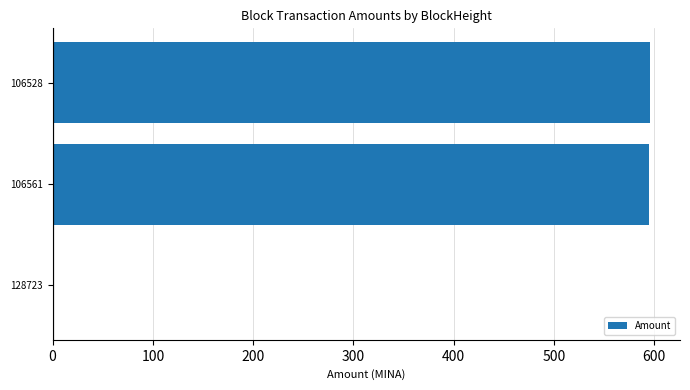

How many series are shown in this chart?

1